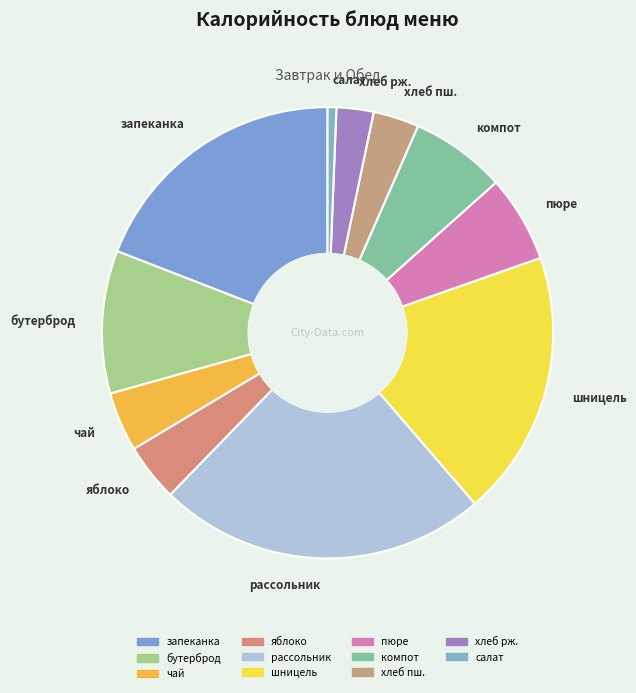

Is it true that рассольник is 24% of the pie?

True